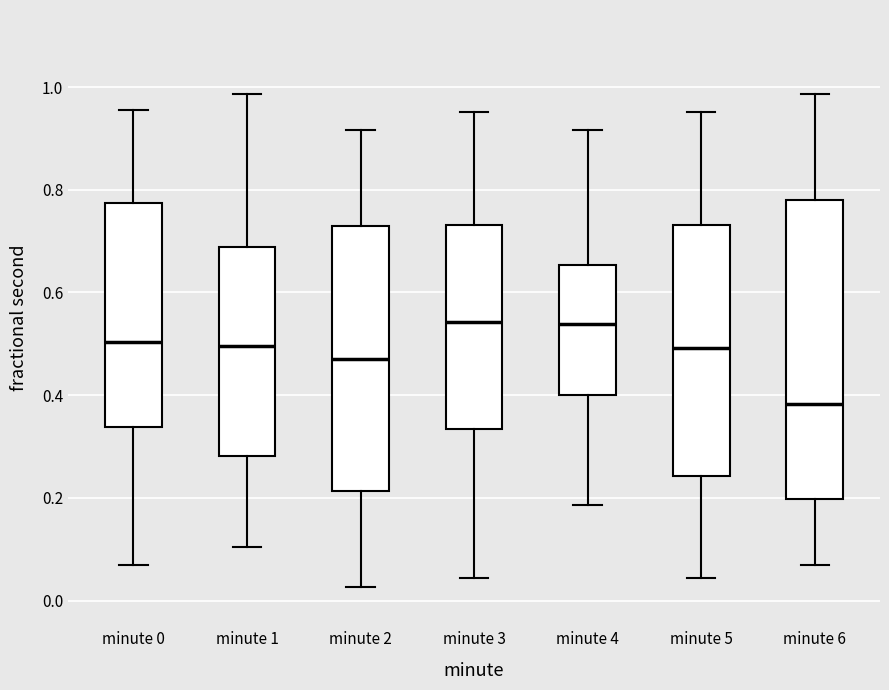

Reading left to right, read every box against the y-axis: the position of its median line, the range the box covers, and the ends of its whiskers. The values are not printed on the chart, so give them approximately, as read against the axis.

minute 0: median 0.50, box 0.34 to 0.78, whiskers 0.06 to 0.96
minute 1: median 0.50, box 0.28 to 0.68, whiskers 0.10 to 0.98
minute 2: median 0.48, box 0.22 to 0.74, whiskers 0.02 to 0.92
minute 3: median 0.54, box 0.34 to 0.74, whiskers 0.04 to 0.96
minute 4: median 0.54, box 0.40 to 0.66, whiskers 0.18 to 0.92
minute 5: median 0.50, box 0.24 to 0.74, whiskers 0.04 to 0.96
minute 6: median 0.38, box 0.20 to 0.78, whiskers 0.06 to 0.98